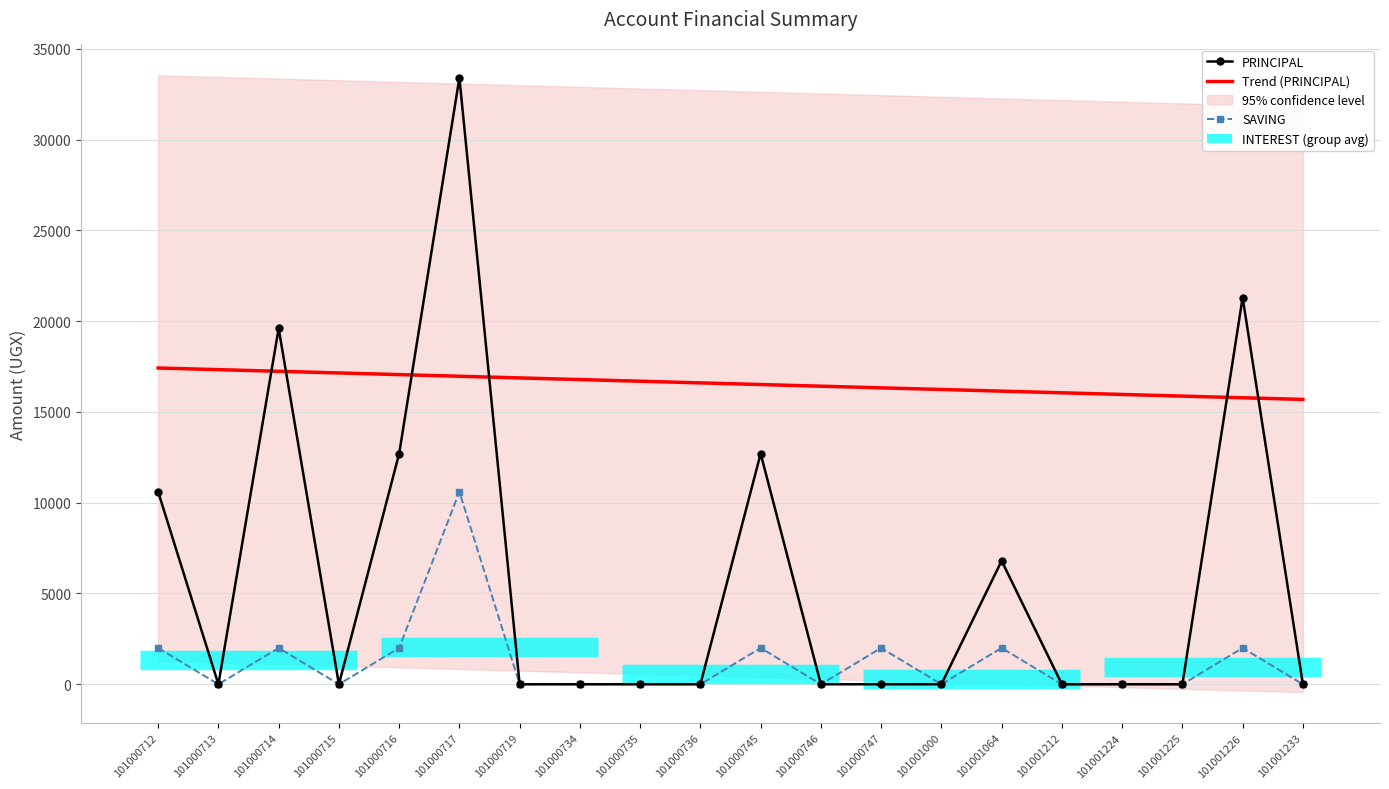

At which label does Trend (PRINCIPAL) first exceed 16598?

101000712